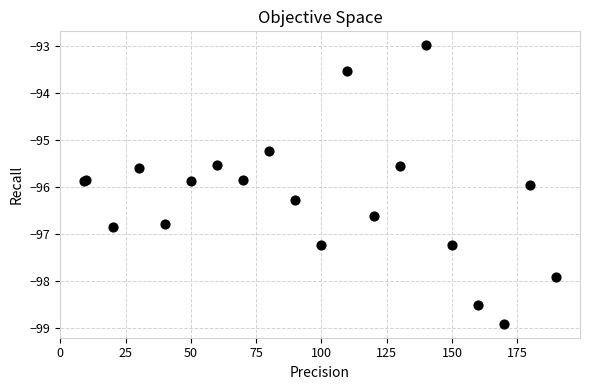

What Y value in the scatter plot is closest to -95?

-95.2